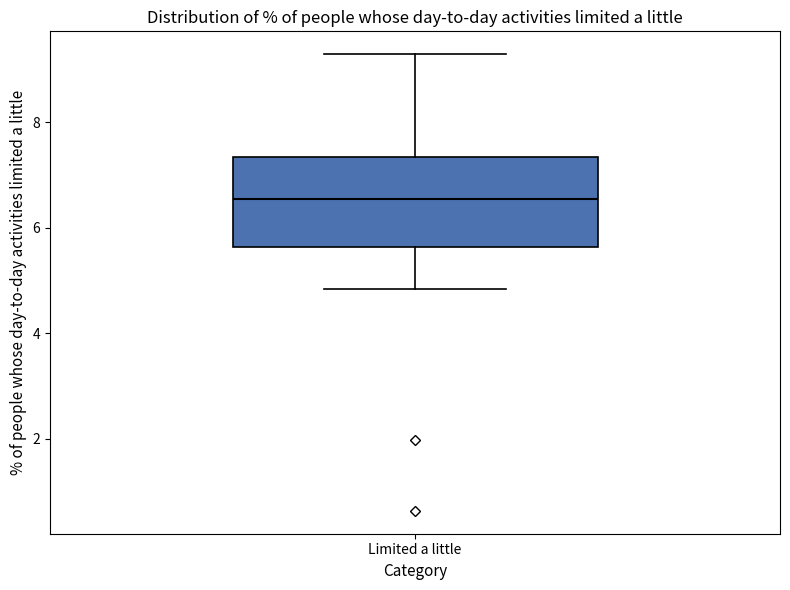

Read this box plot against the y-axis: the position of the median line, the range covered by the box, and the ends of both whiskers. The values are not printed on the chart, so give them approximately, as read against the axis.

median 6.6, box 5.6 to 7.4, whiskers 4.8 to 9.2